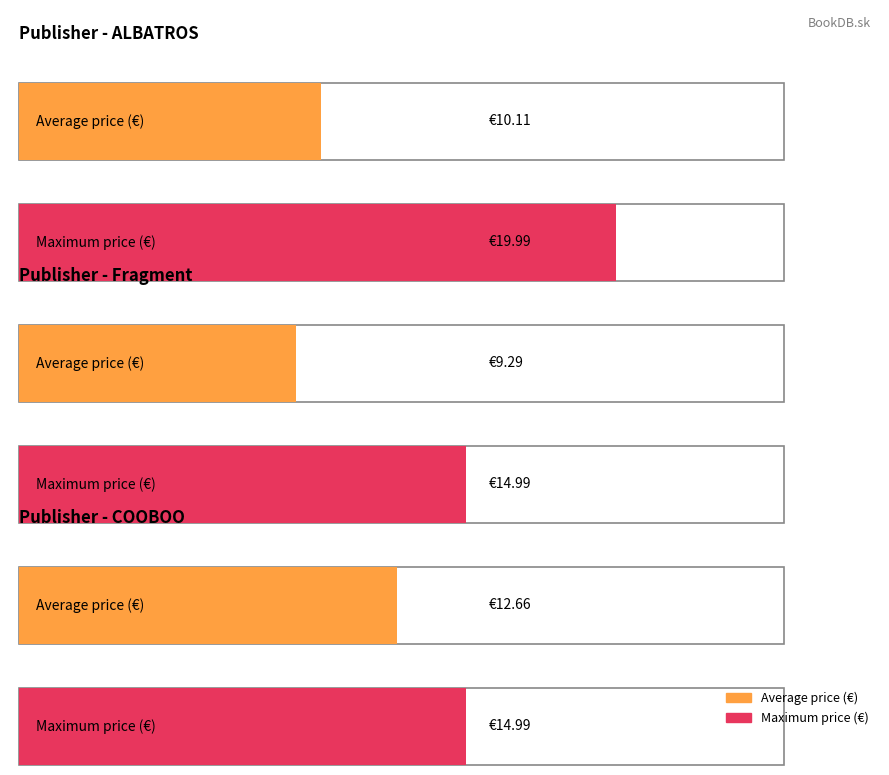

How many bars are there in each group?

2